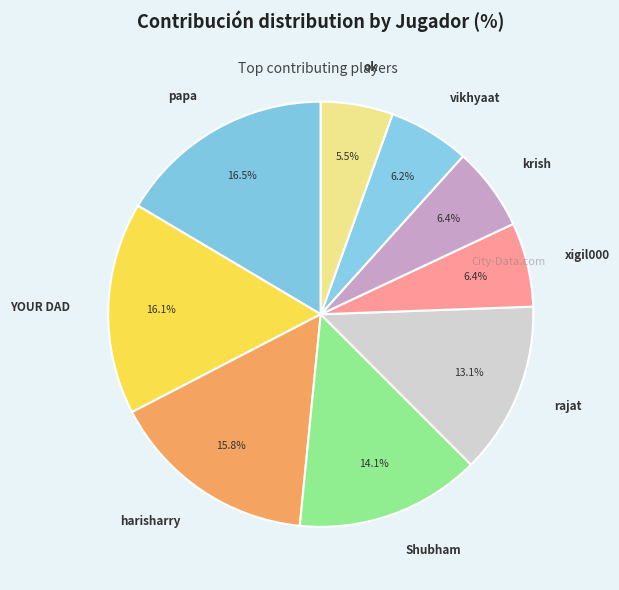

Which has a higher value, xigil000 or papa?

papa